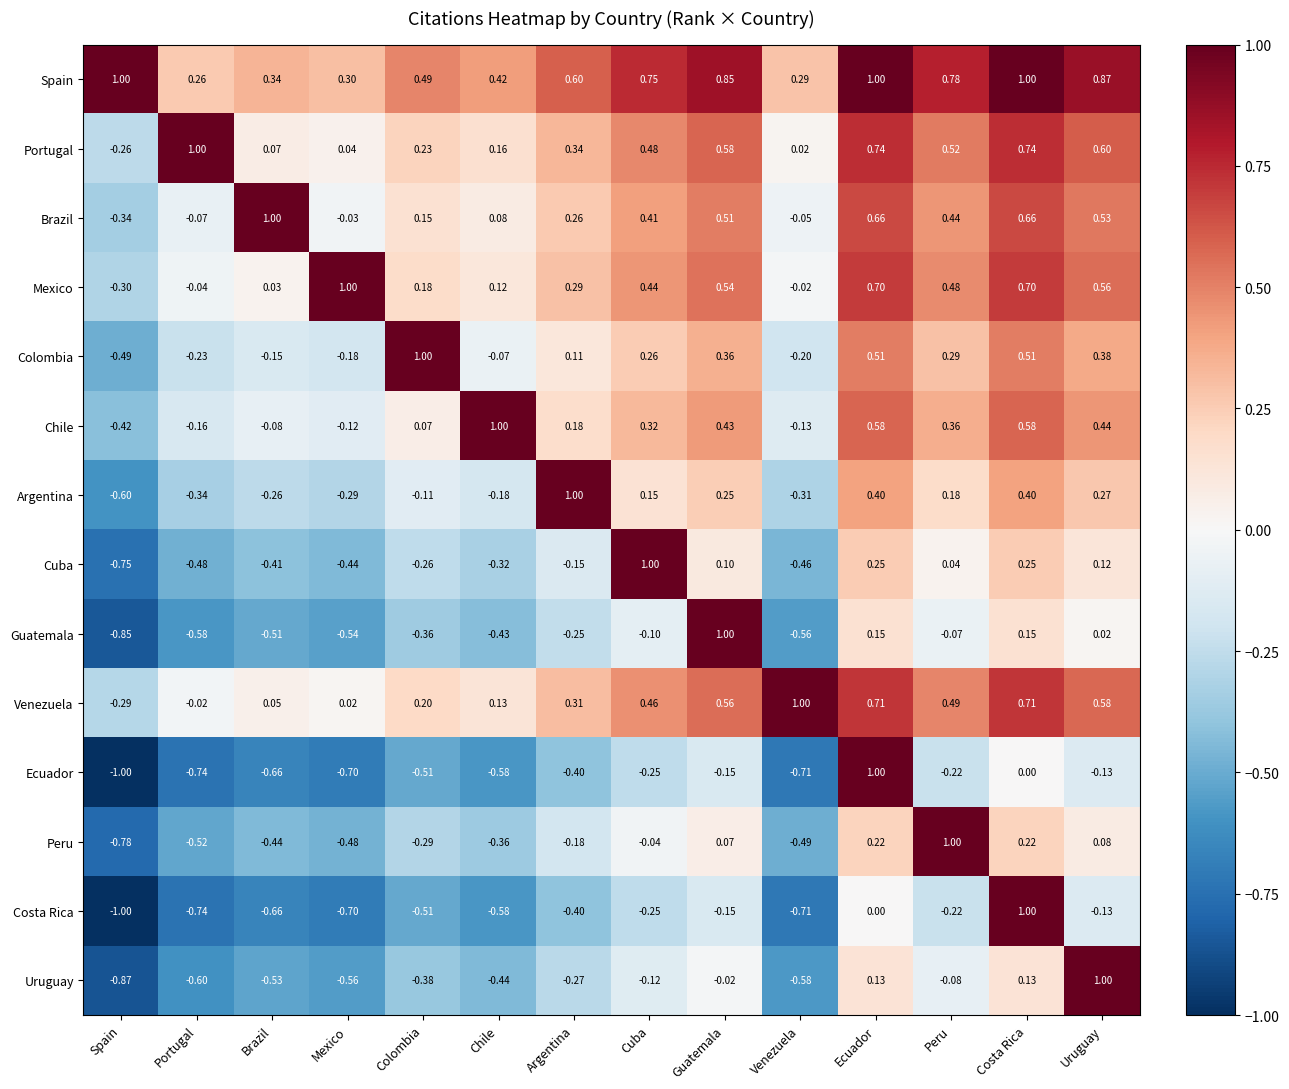

Which series changed the most between Brazil and Argentina?

Argentina